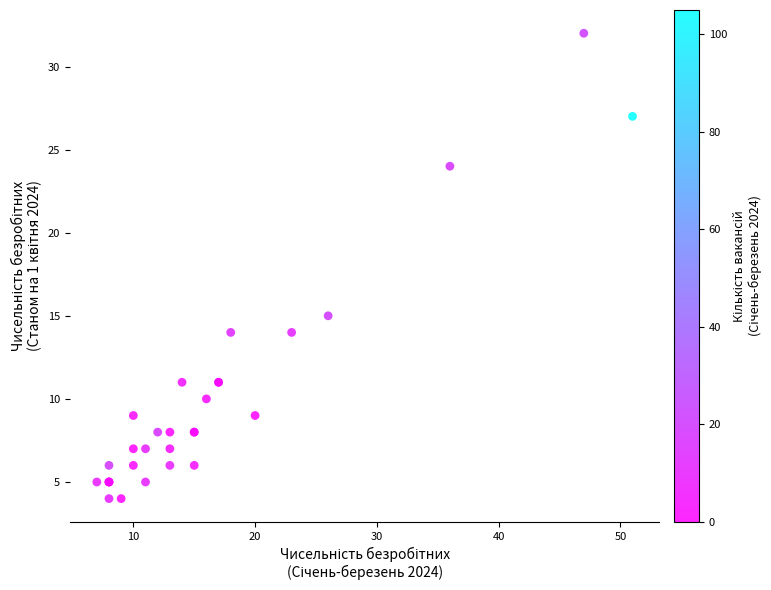

What Y value in the scatter plot is closest to 18?

15